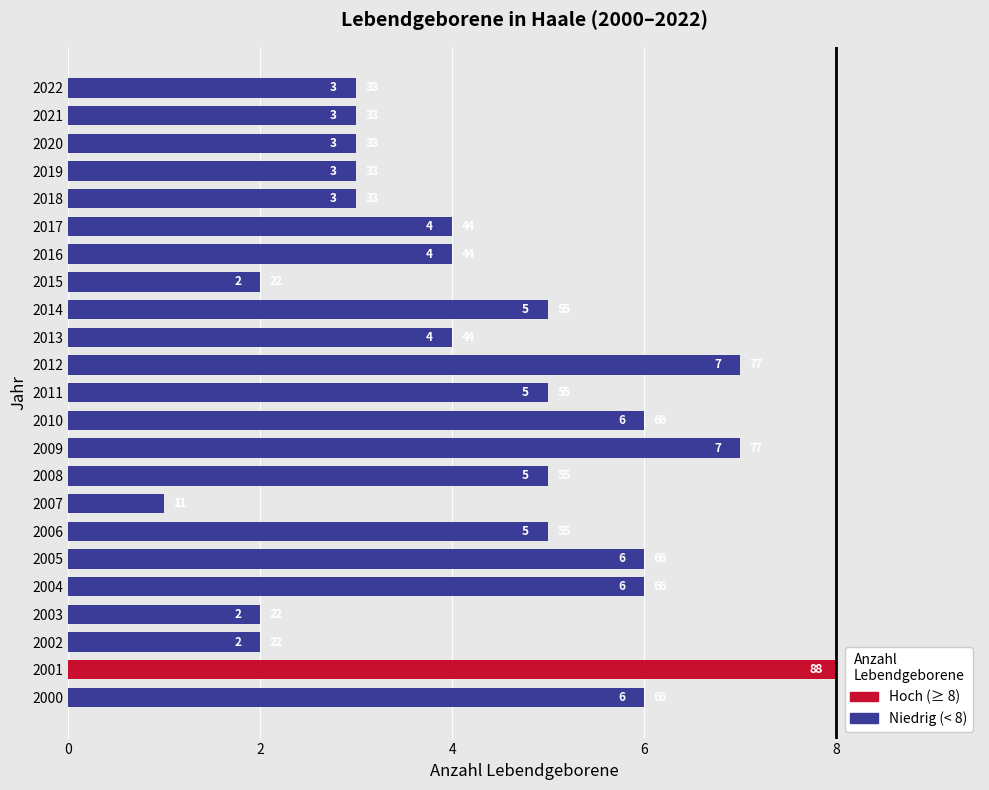

What value does the data have at 2011?

5